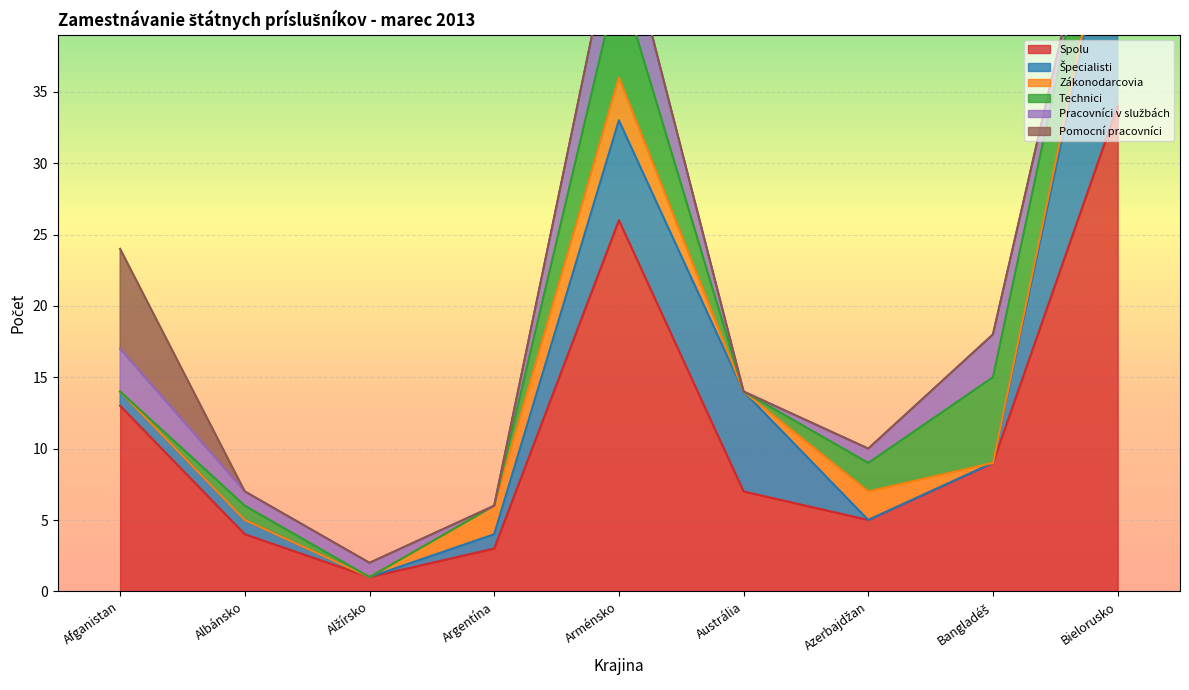

Where is the first local minimum for Spolu?

Alžírsko